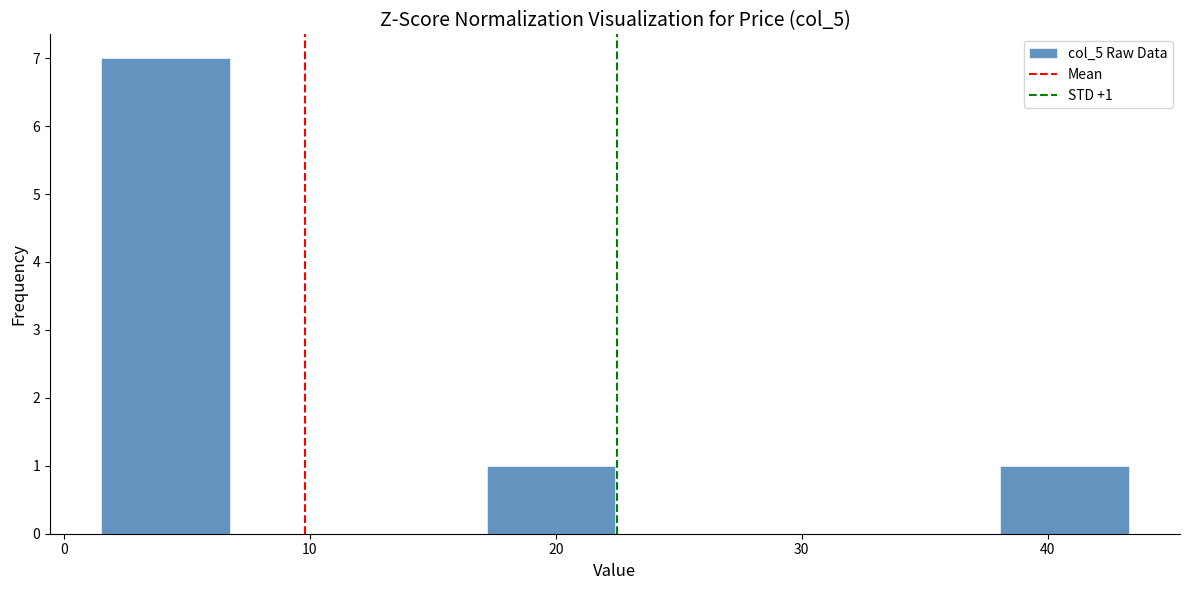

Over which range of the x-axis is the bar tallest?

2 to 7